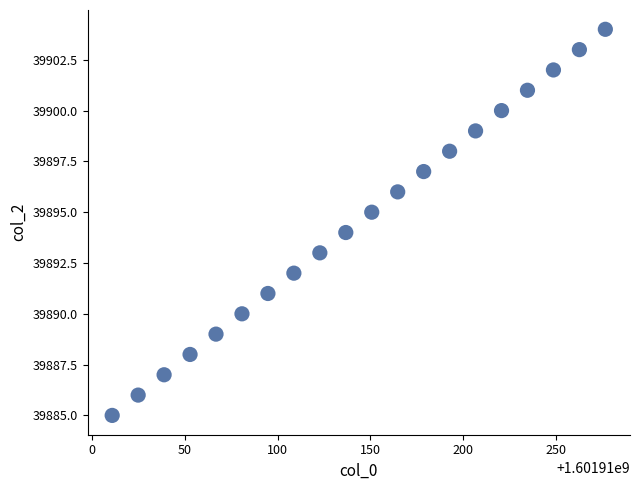

What is the range of Y values (max minus min)?

19